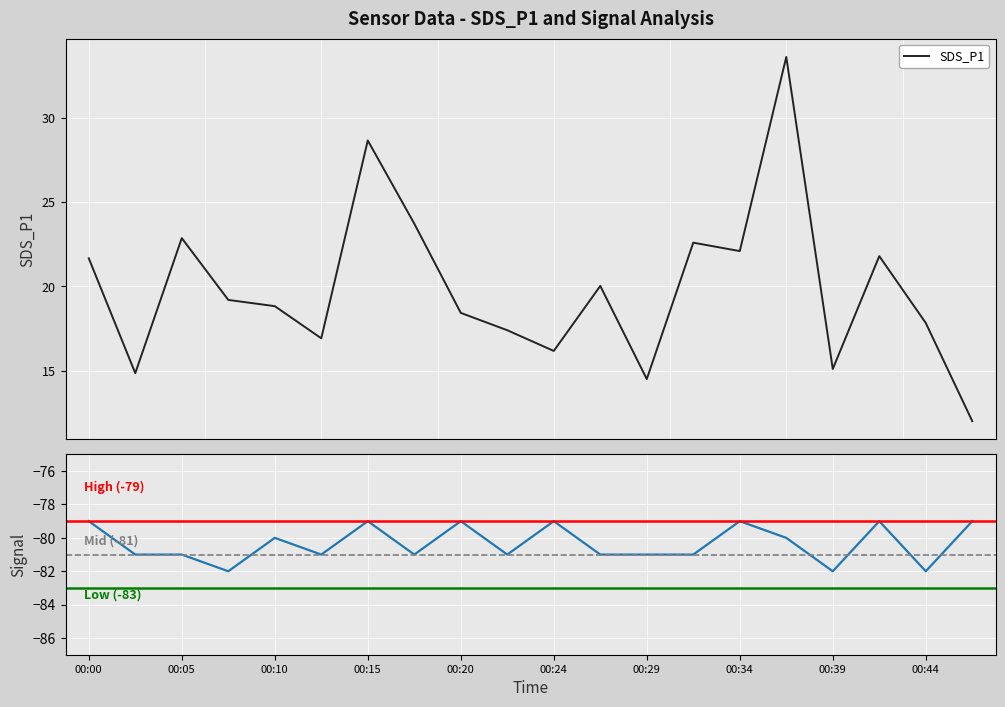

Count the Signal values in the range -81 to -79.

17